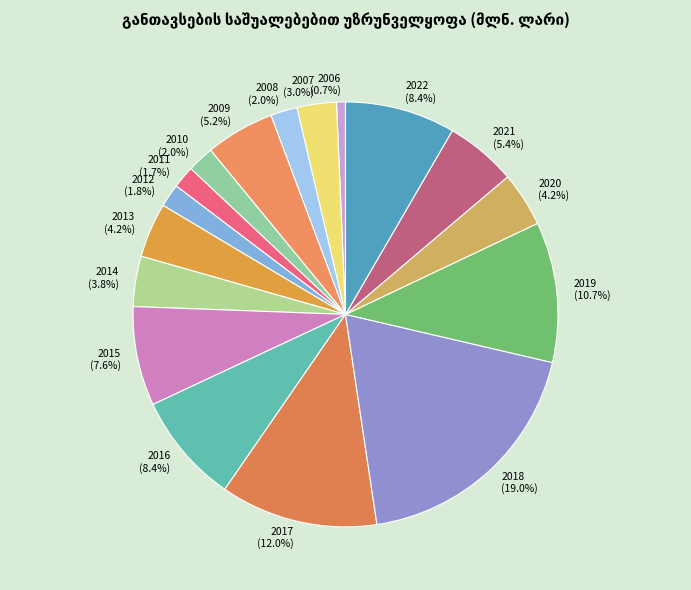

Does 2009 represent more than half of the total?

No